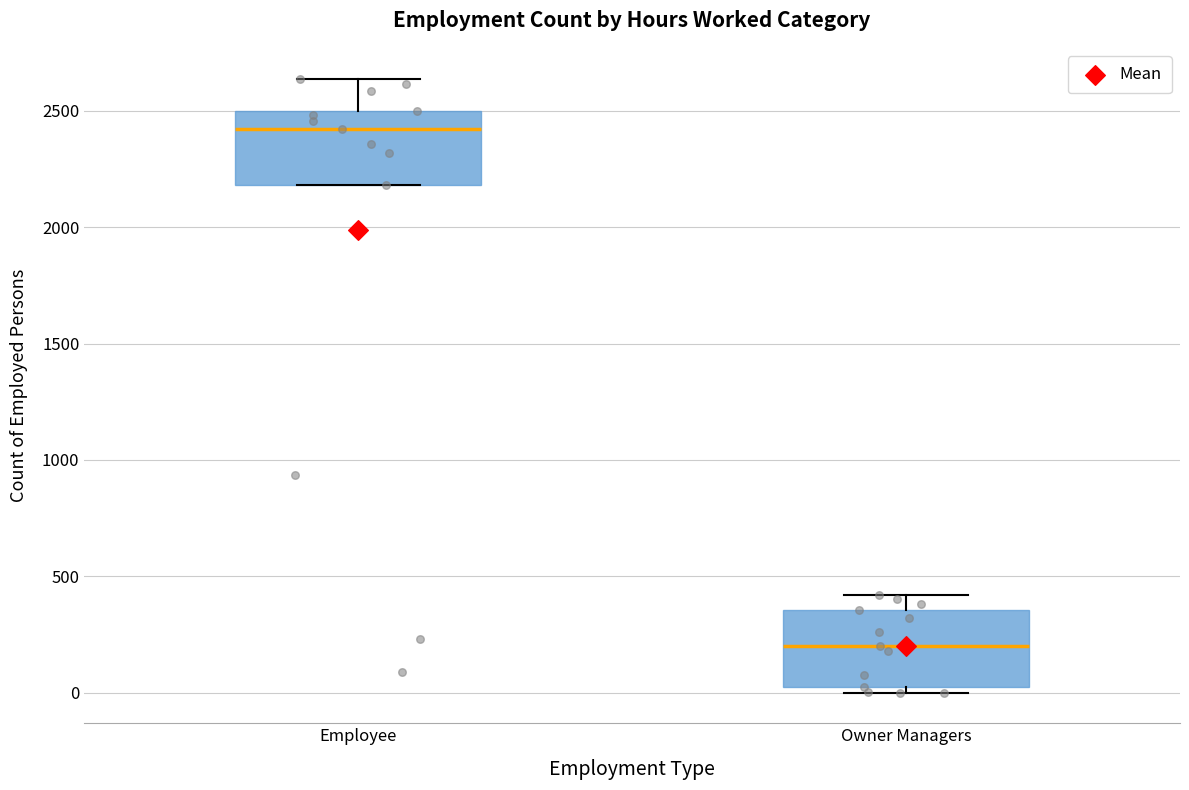

Where does the median line of the box for Employee sit on the y-axis? The values are not printed on the chart, so give them approximately, as read against the axis.

2400